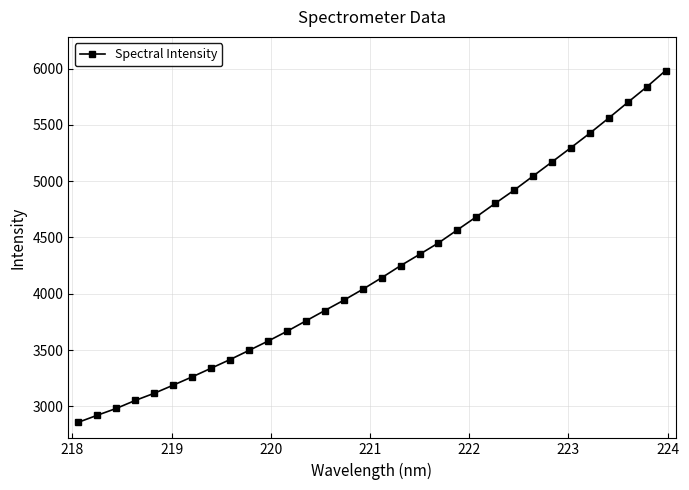

What is the value of the 3rd point from the left?

2981.5